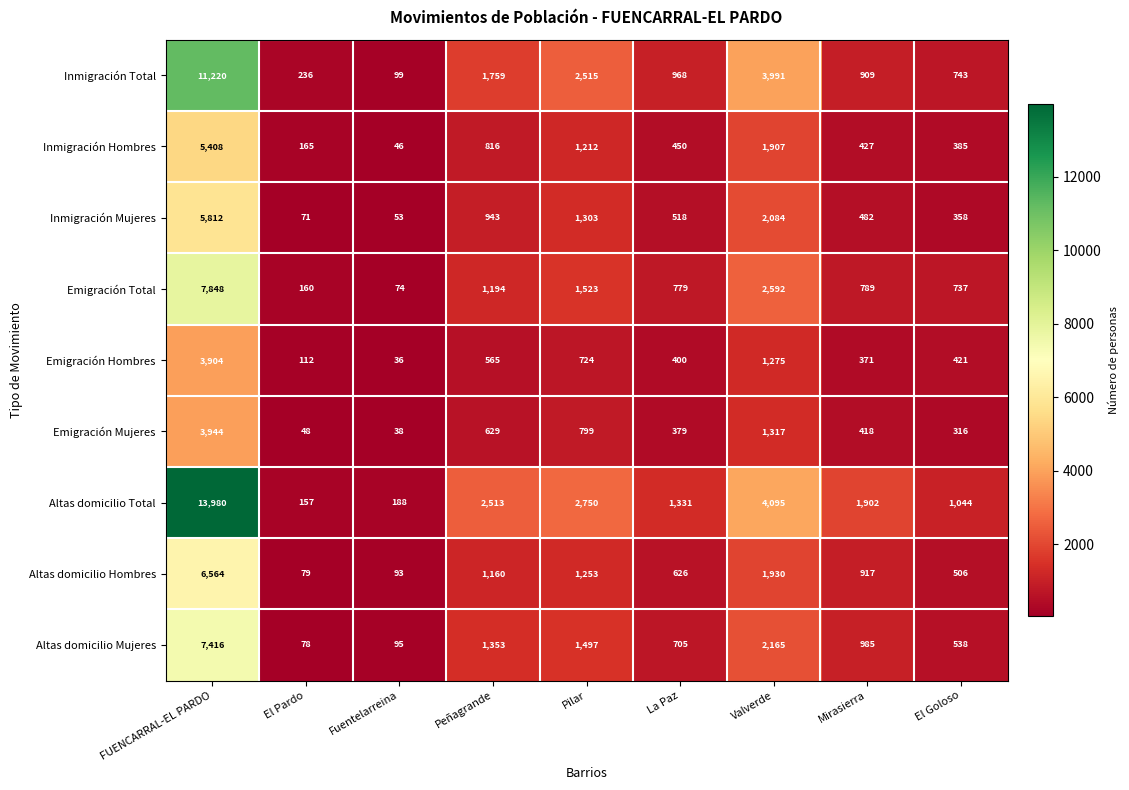

Which series changed the most between Fuentelarreina and Peñagrande?

Altas domicilio Total